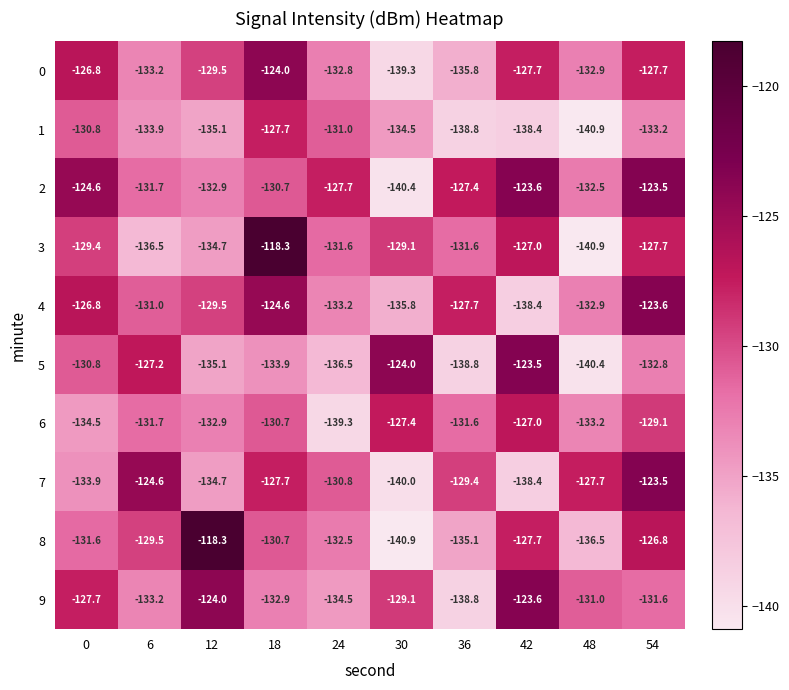

Which category has the lowest value in the 7 series?

30